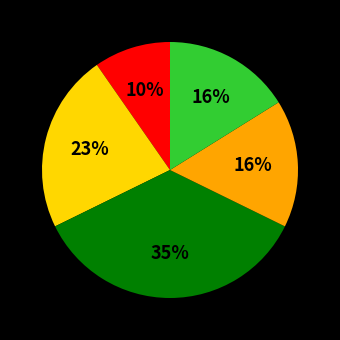

Does any single category account for the majority?

No